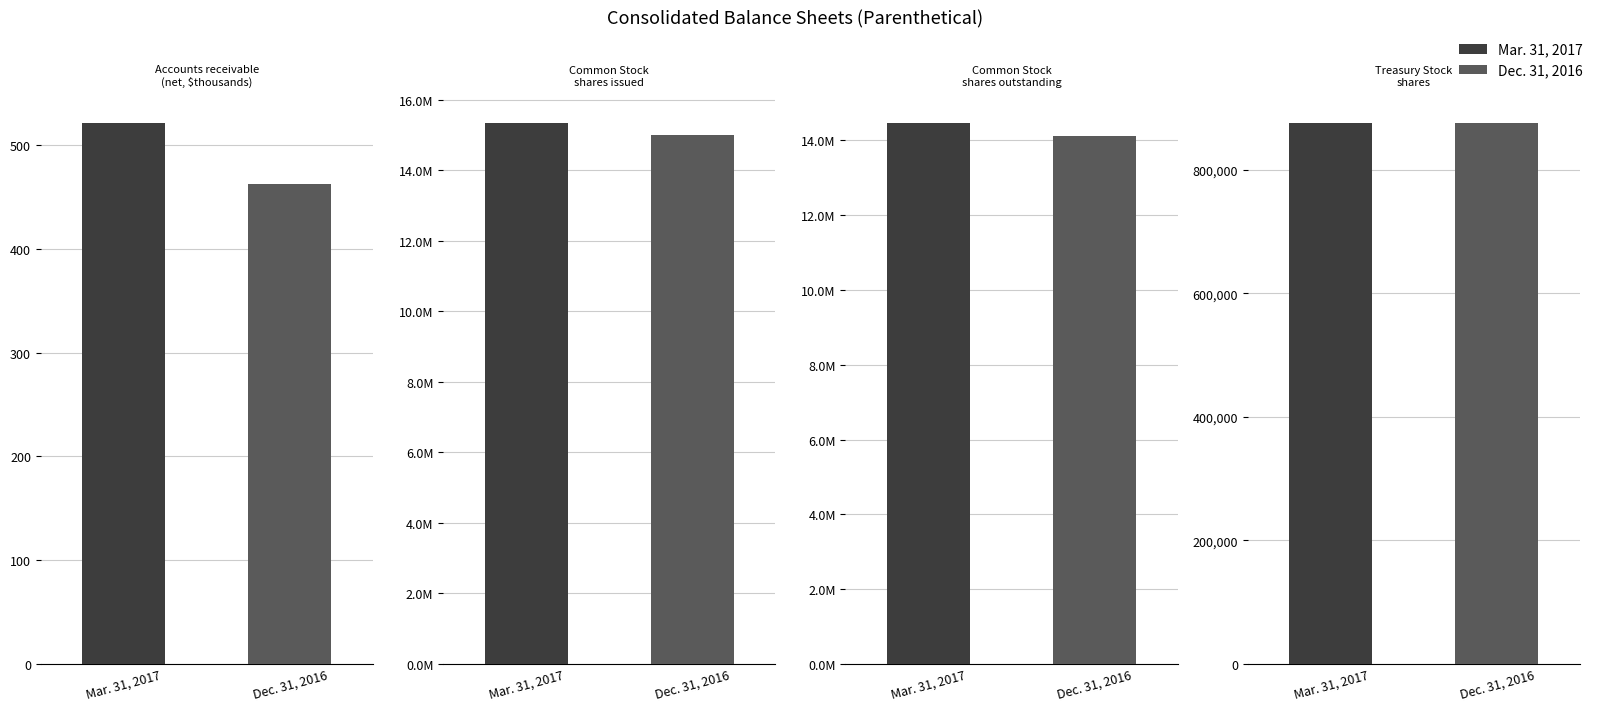

What is the average value of the Dec. 31, 2016 series?

7493730